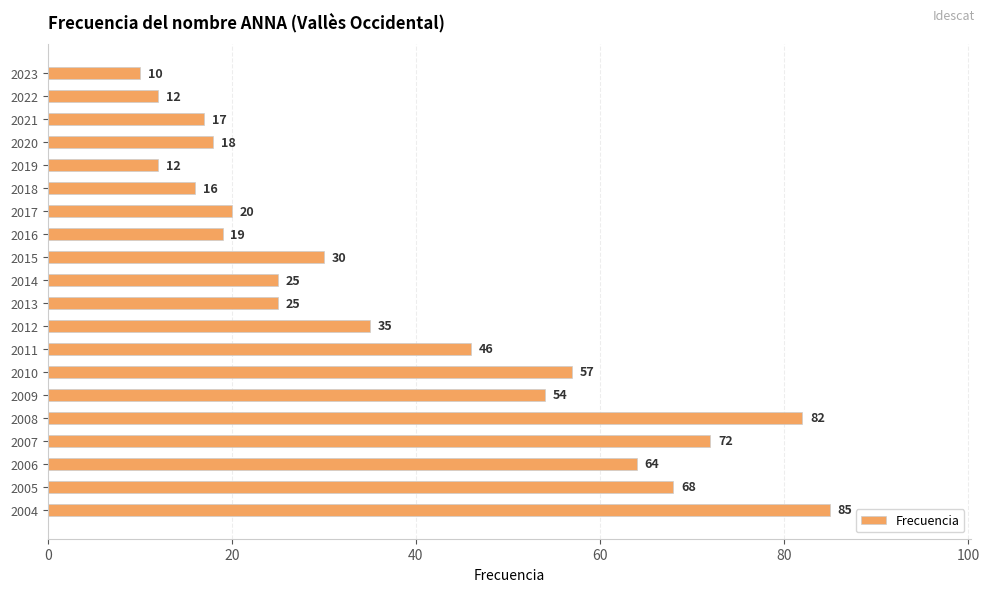

Count the number of categories in the chart.

20